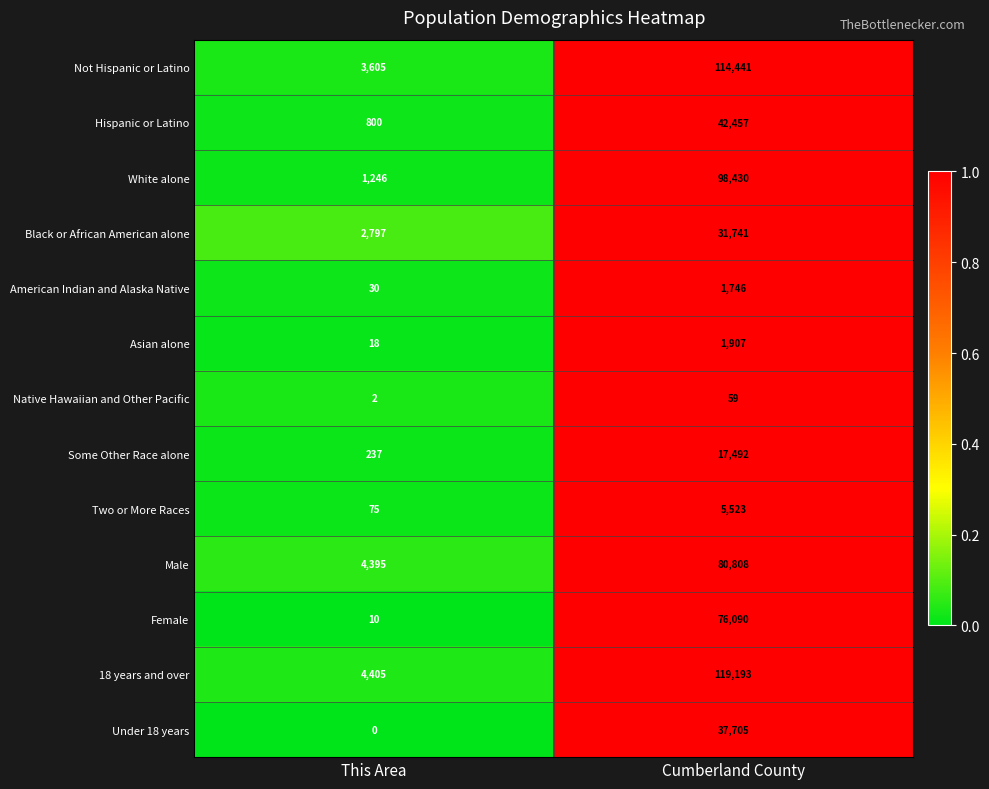

Rank the categories by Hispanic or Latino value from highest to lowest.

Cumberland County, This Area